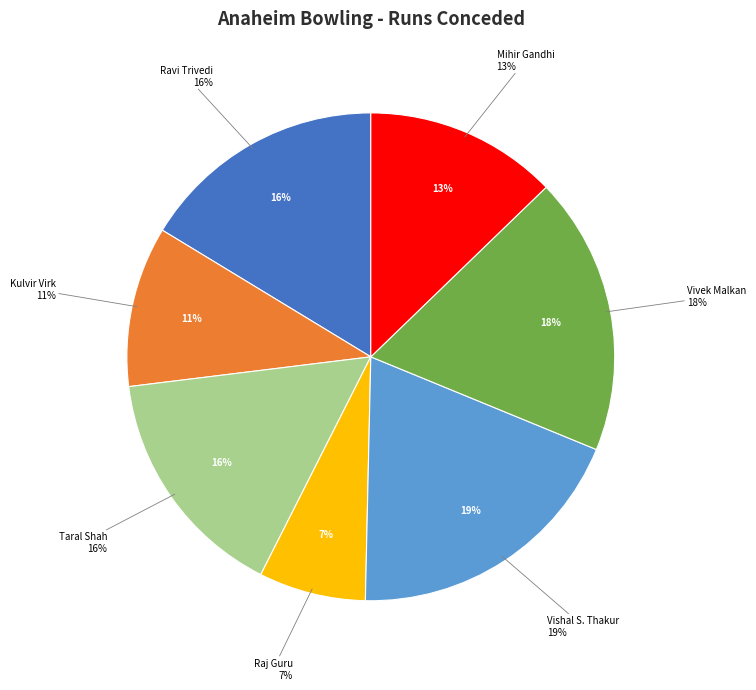

Is there any slice that represents more than half of the pie?

No